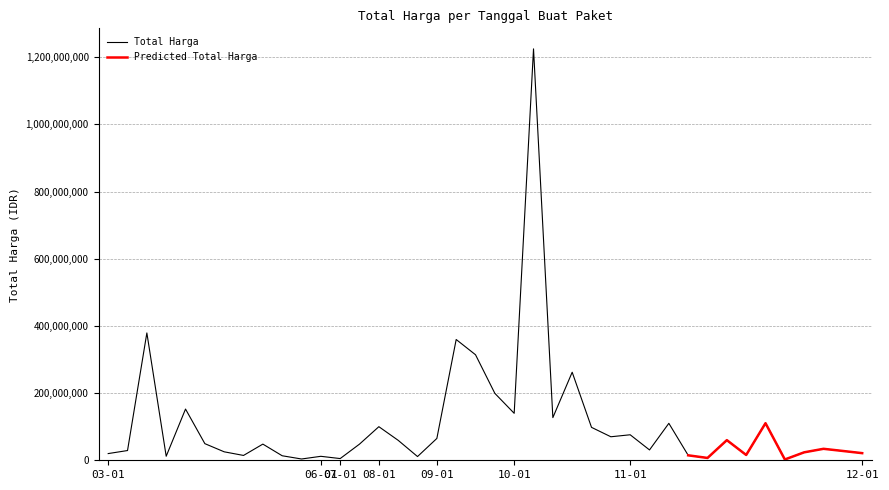

Which label corresponds to the largest value in the chart?

2022-10-08